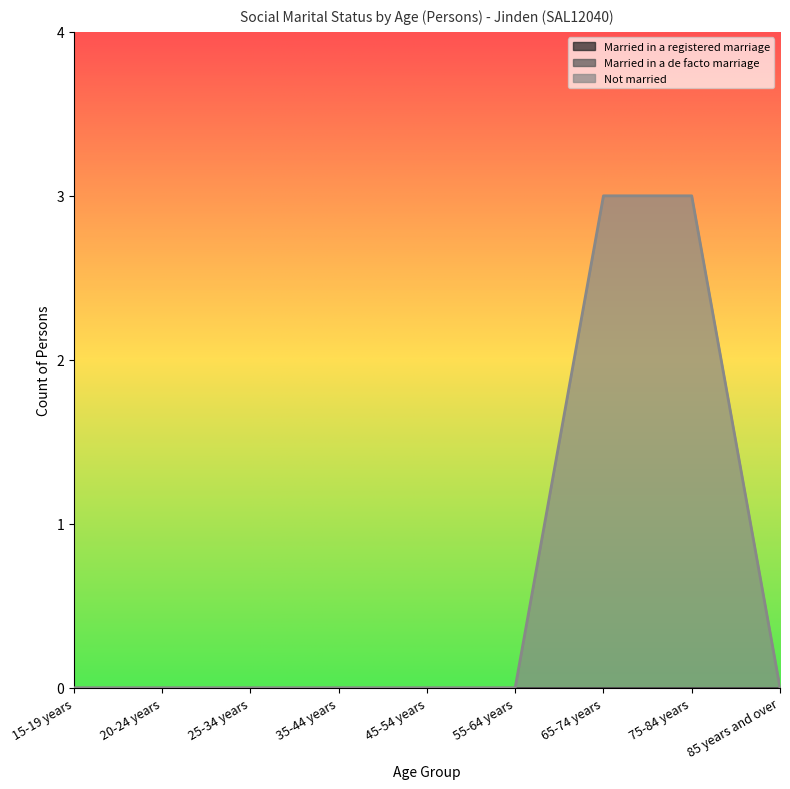

Which series has the widest spread of values?

Not married